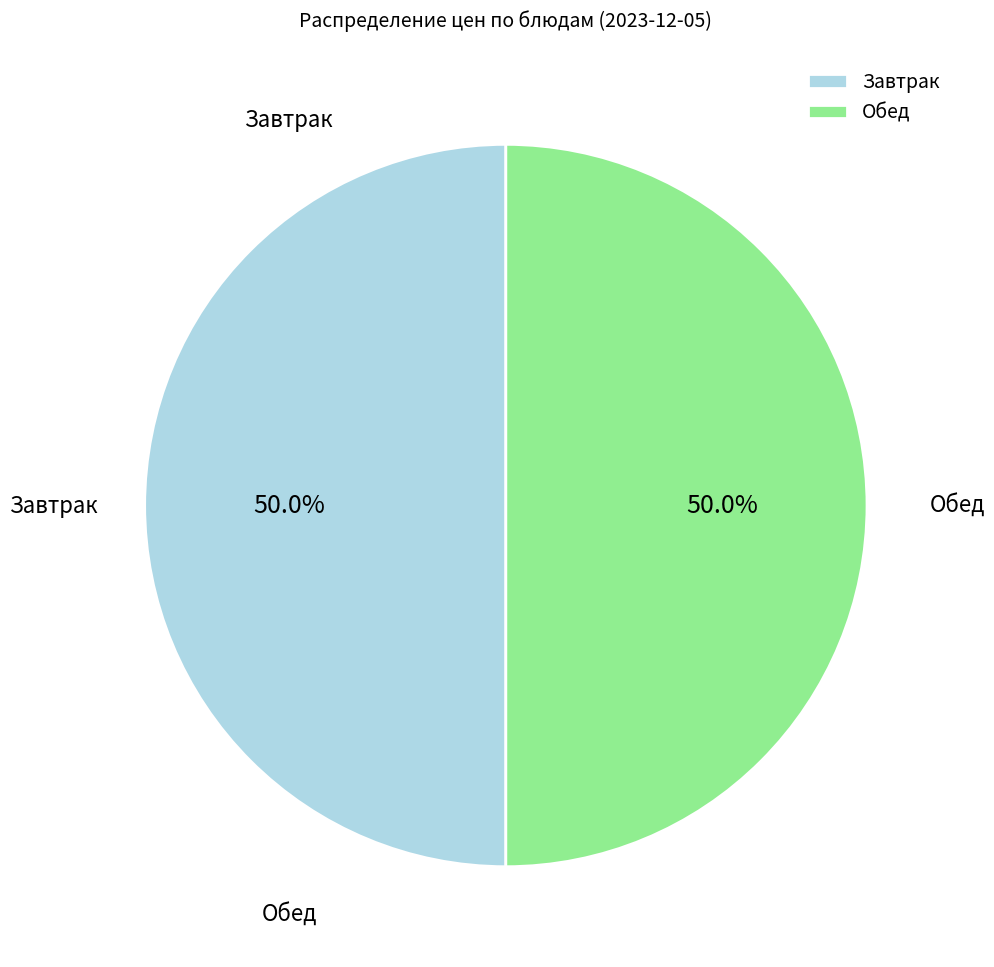

To the nearest percent, what is the average slice percentage?

50%